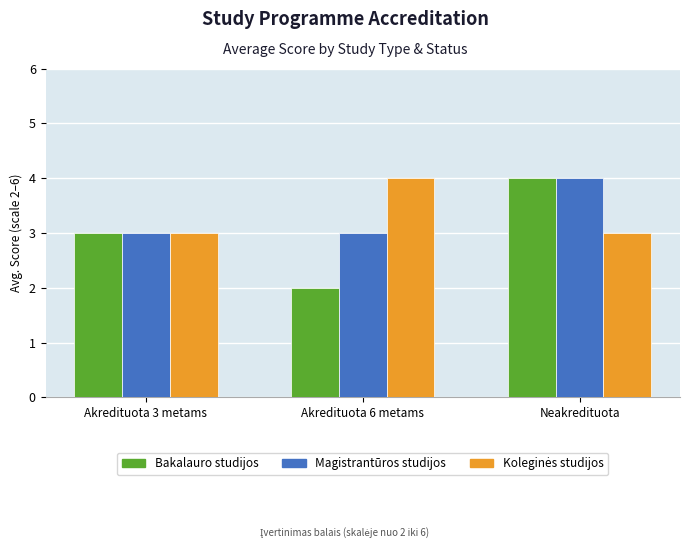

Is it true that Magistrantūros studijos equals 3 at Akredituota 6 metams?

True